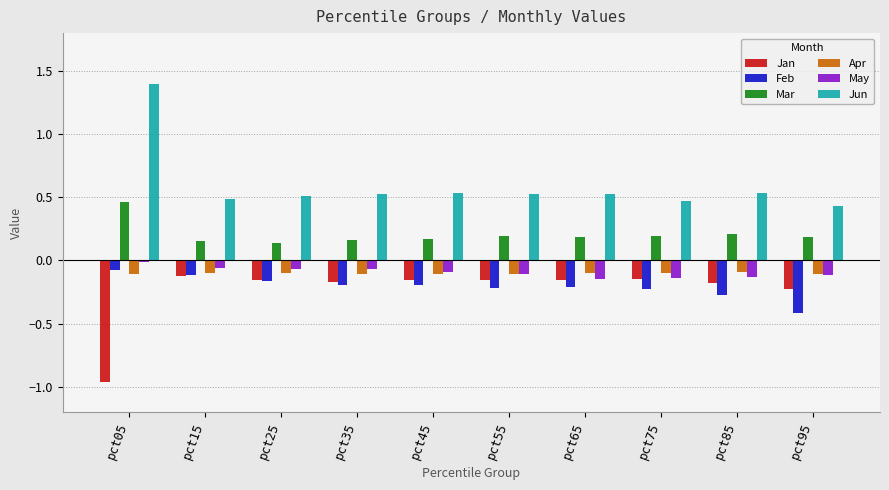

Count the number of data series in this chart.

6